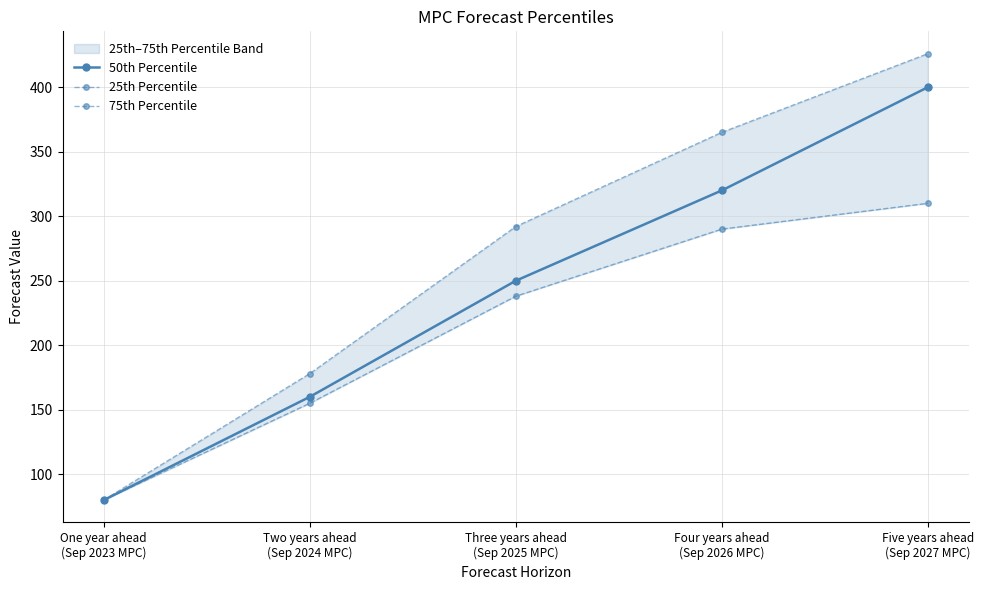

True or false: 25th Percentile and 50th Percentile intersect in this chart.

False